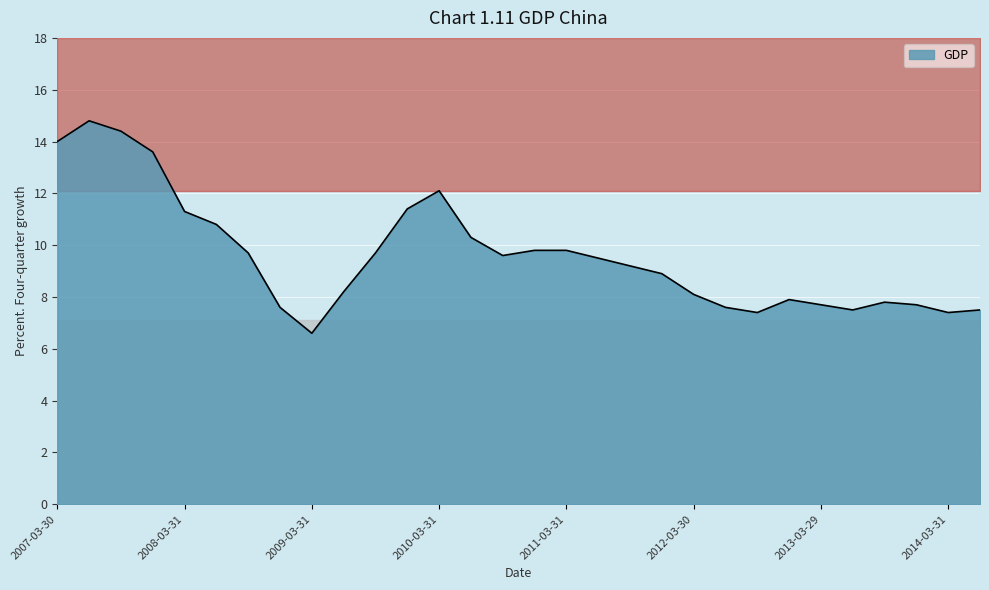

What is the sum of the values at 2011-03-31 and 2007-03-30?

23.8